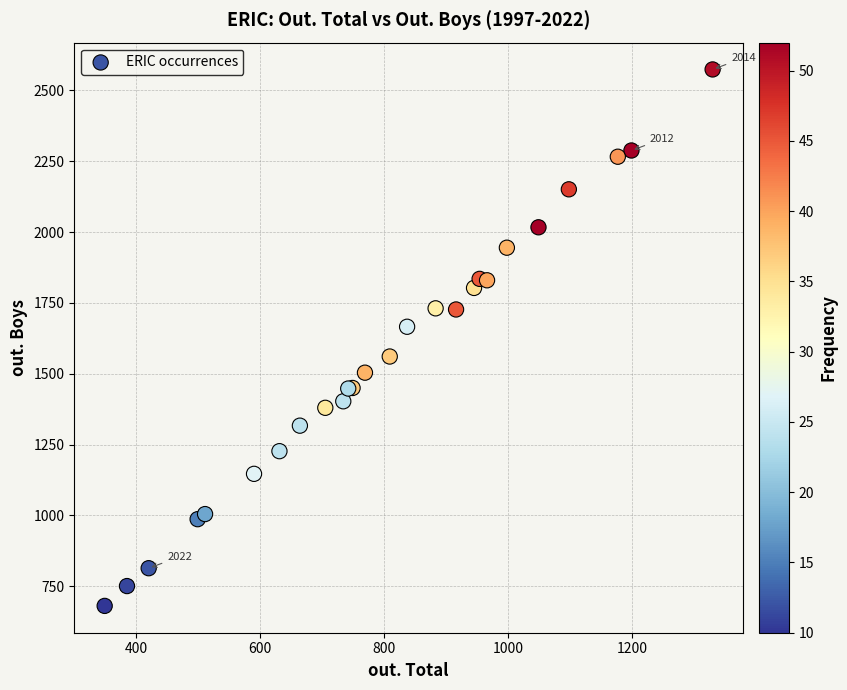

What Y value in the scatter plot is closest to 1627?

1666